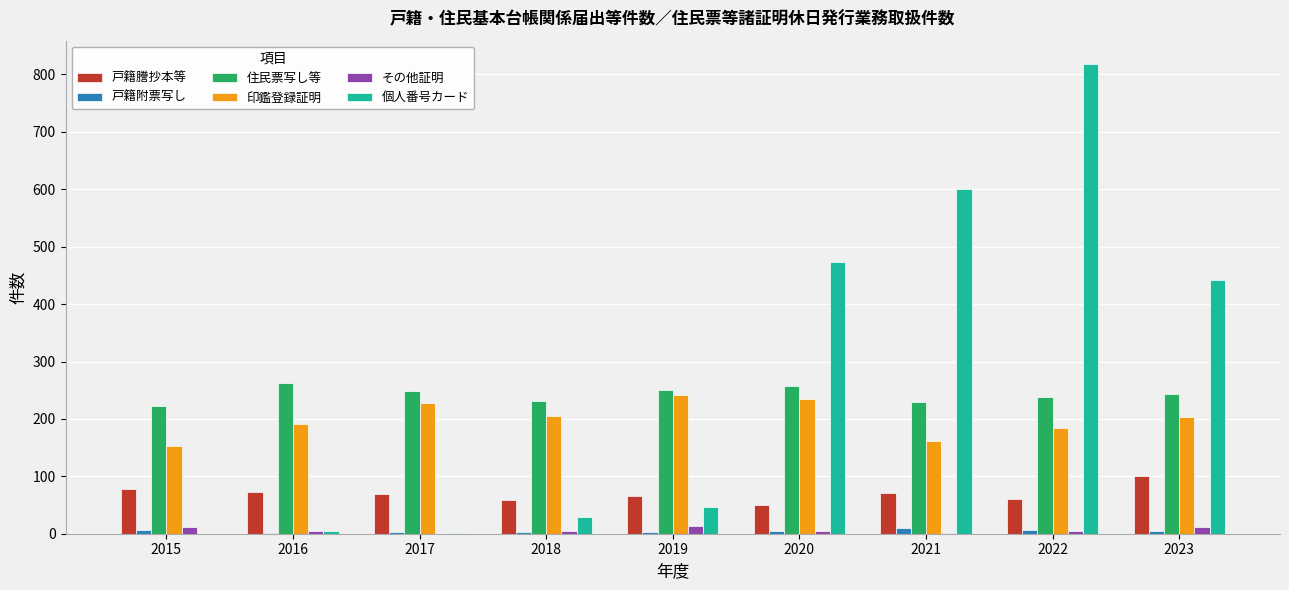

Between 2017 and 2020, which series saw the biggest shift?

個人番号カード